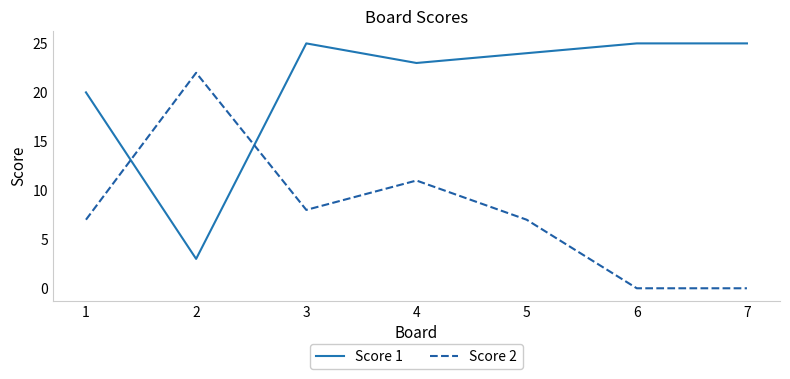

Where does the Score 1 series first go above 24?

3